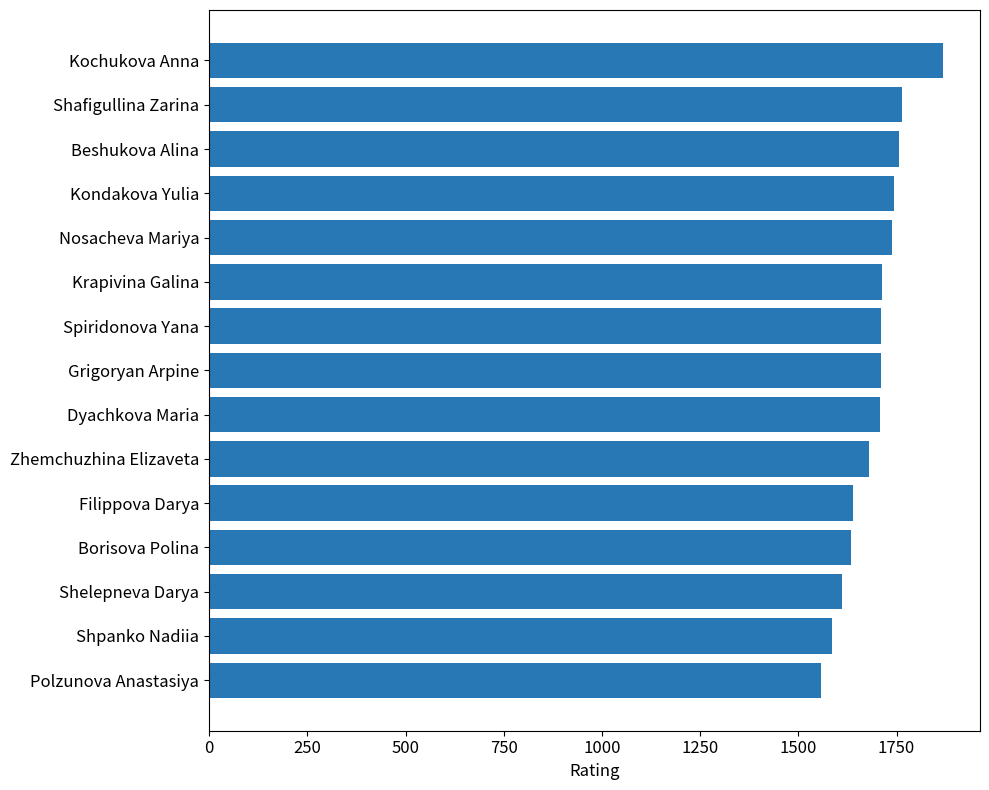

What is the label of the 8th bar from the bottom?

Grigoryan Arpine